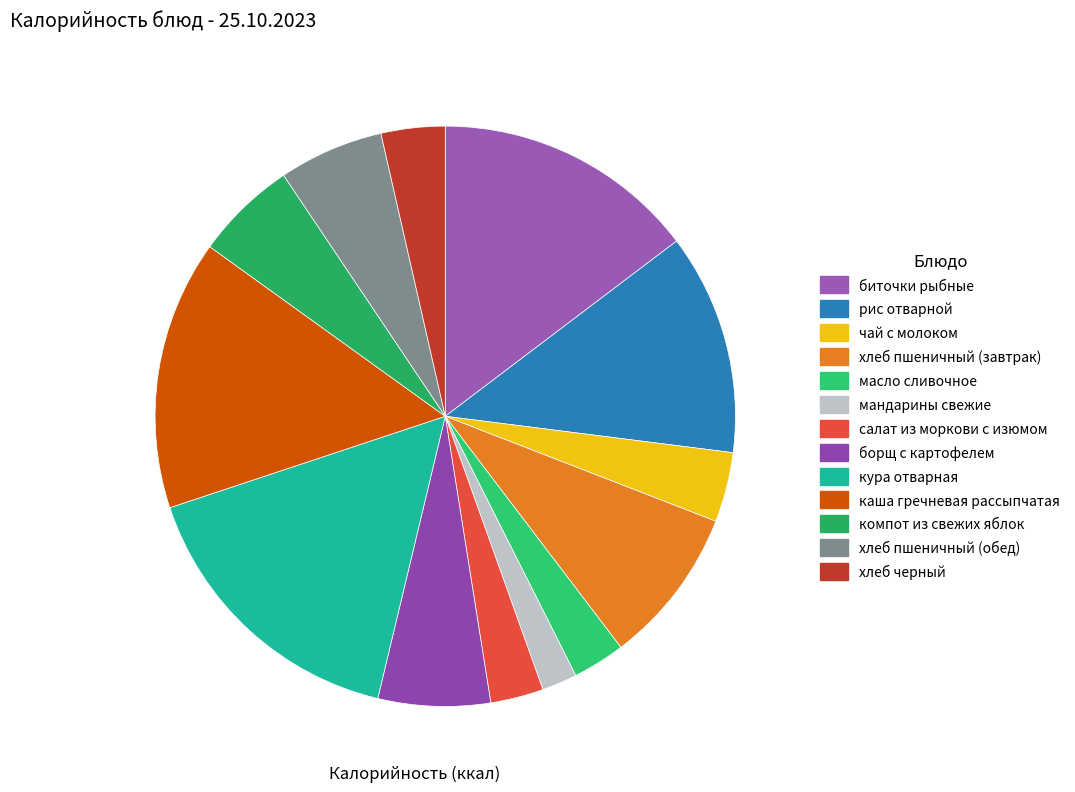

To the nearest percent, what is the difference between the largest and smallest slice percentages?

14%